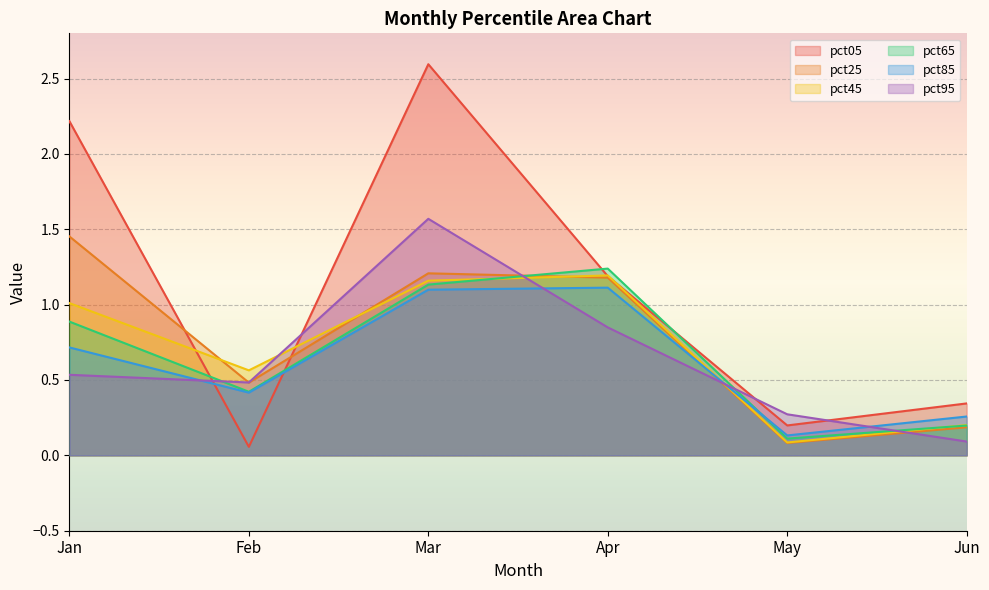

True or false: pct65 has a value of 1.1 at Mar.

True